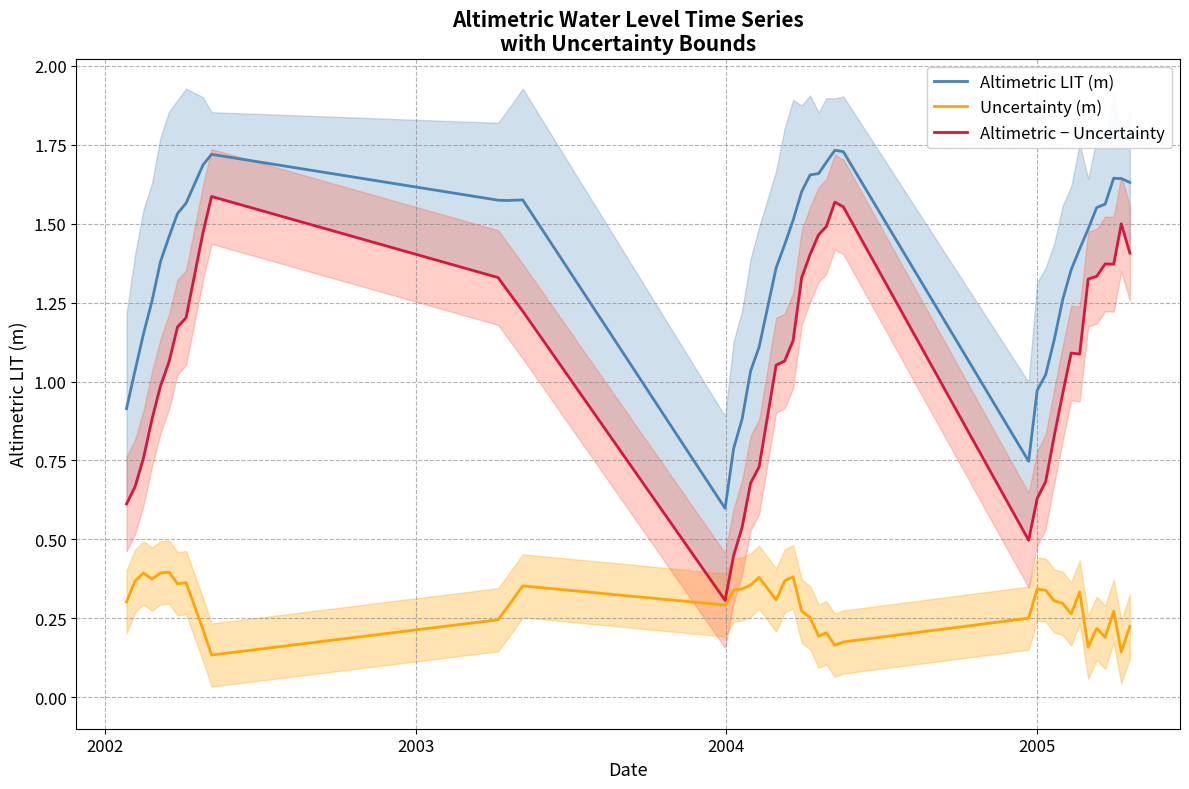

Does the chart have visible grid lines?

Yes